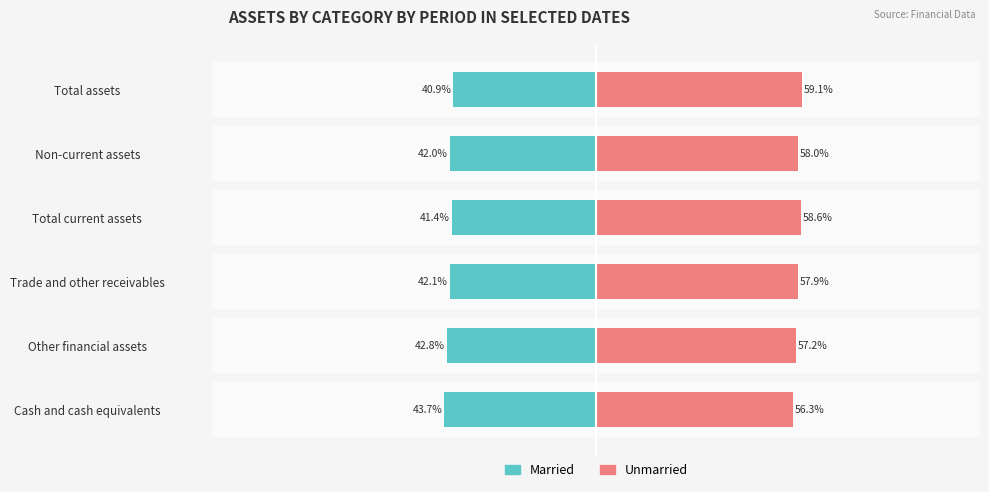

How many values in the Unmarried series exceed 57?

5